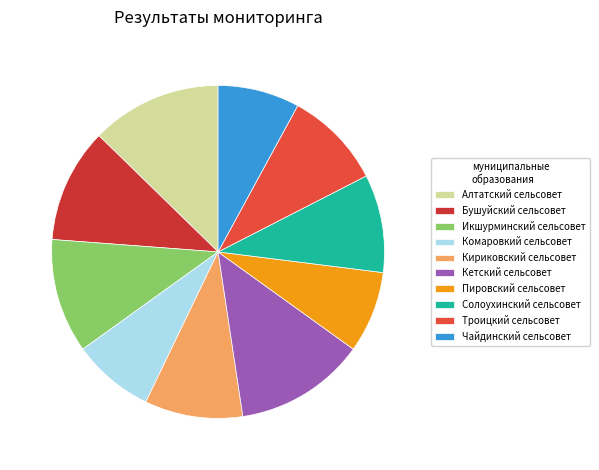

To the nearest percent, what is the average slice percentage?

10%